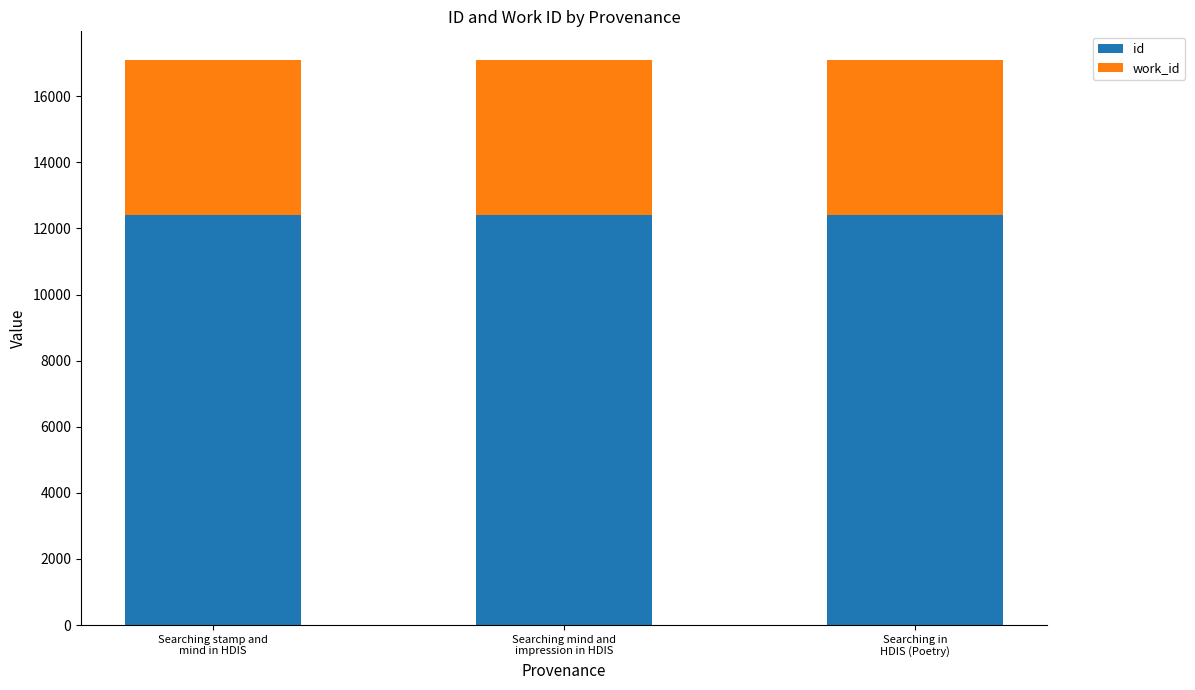

What is the highest value of the id series?

12413